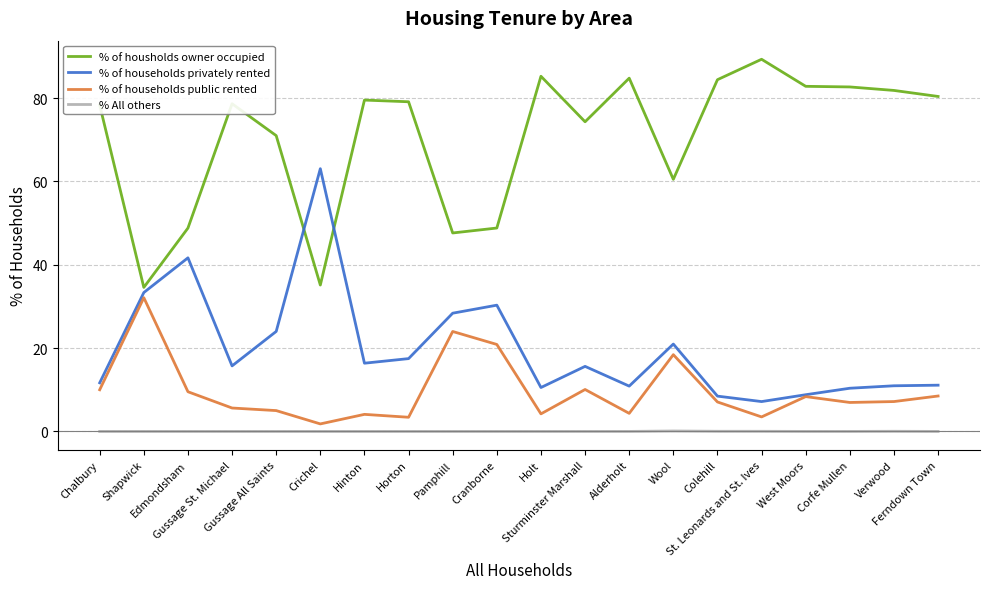

Which series has the largest total across all categories?

% of housholds owner occupied